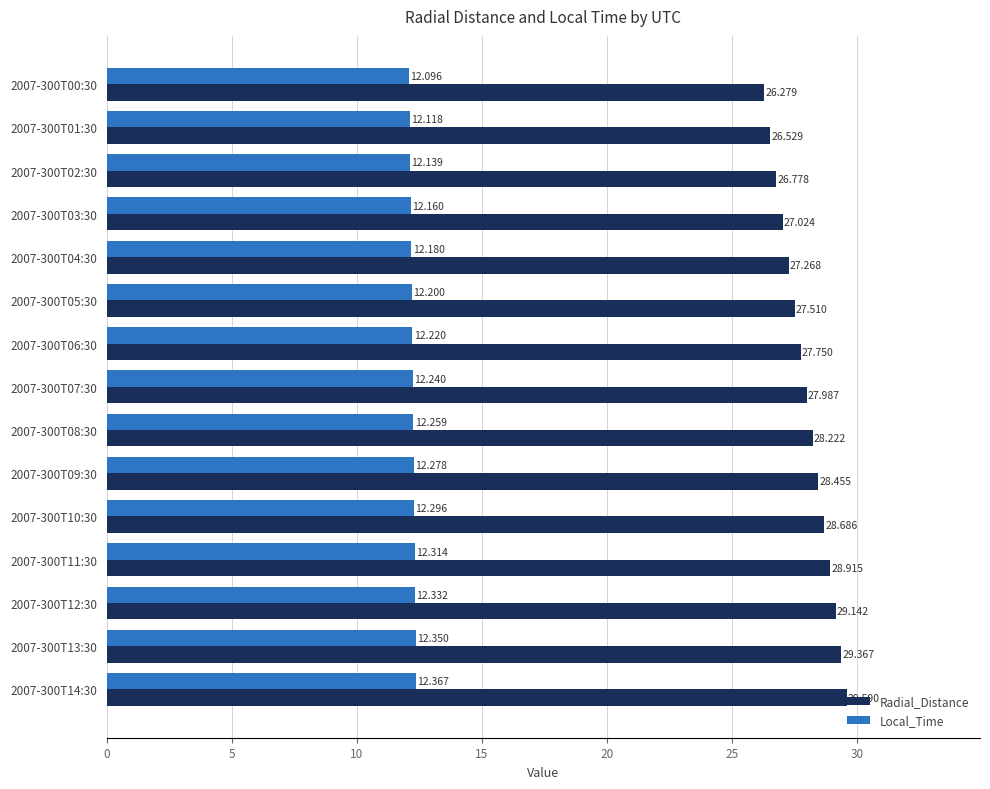

Count the number of data series in this chart.

2